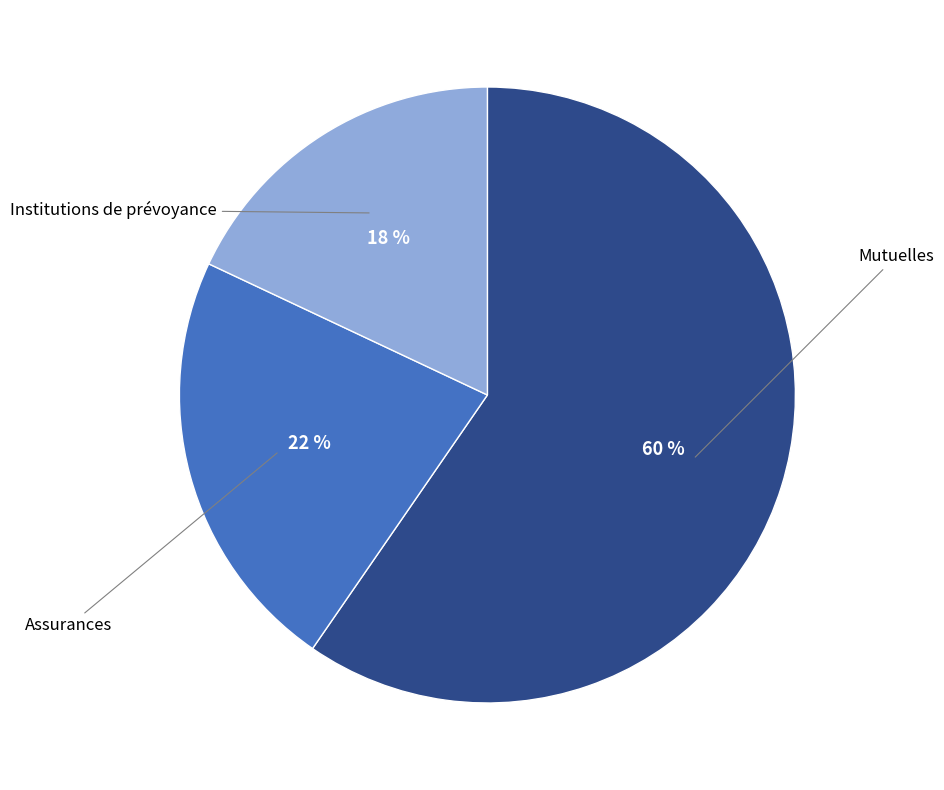

Which has a higher value, Mutuelles or Assurances?

Mutuelles